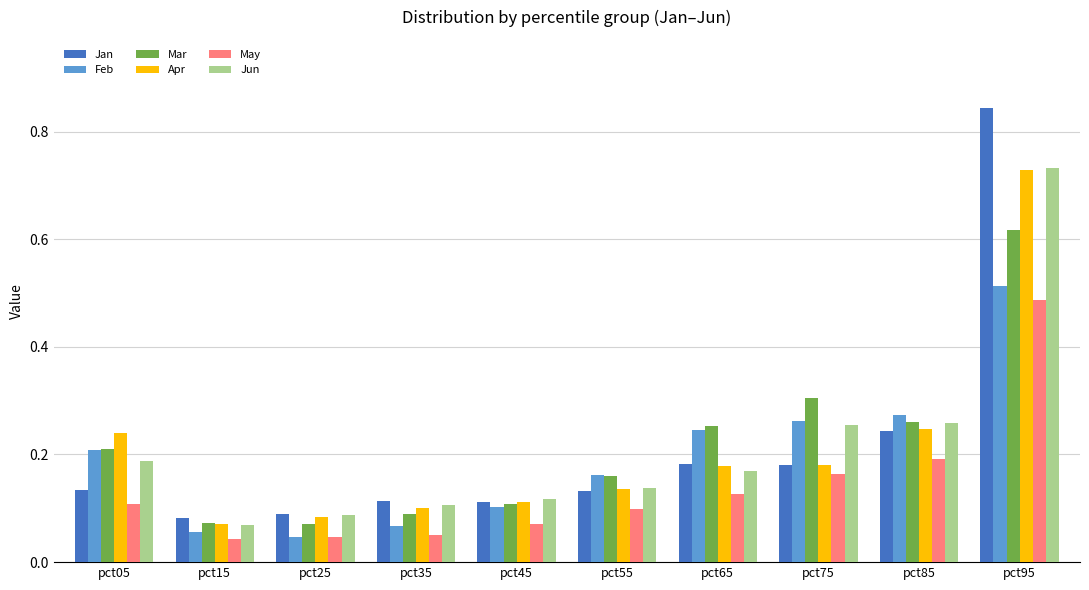

How many Jun values are between 0 and 1?

10